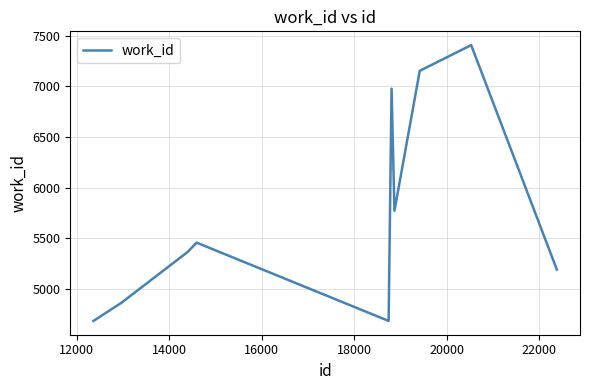

What is the greatest value displayed?

7408